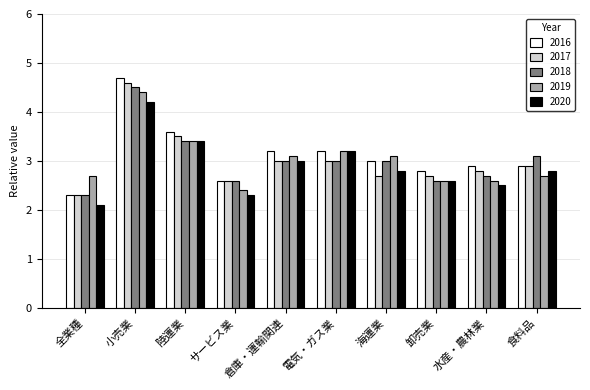

The 2019 series shows 2.6 at 卸売業. True or false?

True